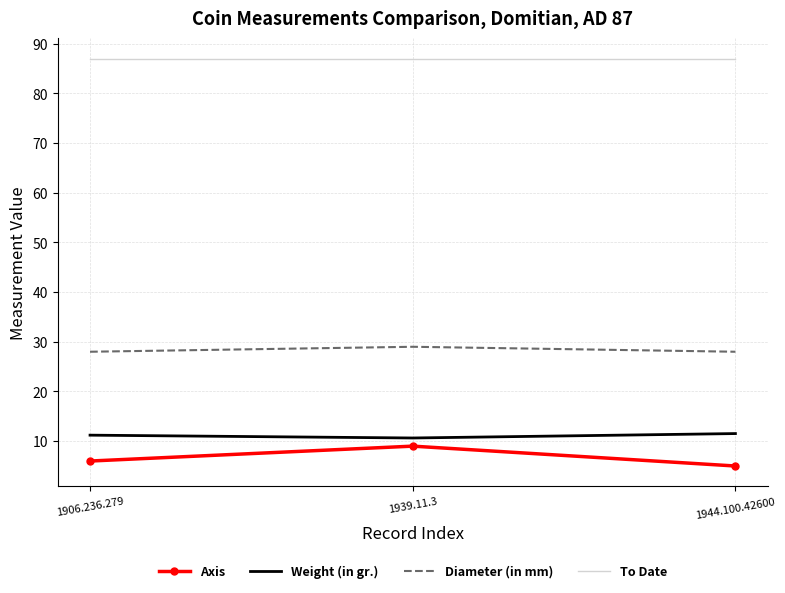

What is the smallest value displayed?

5.0